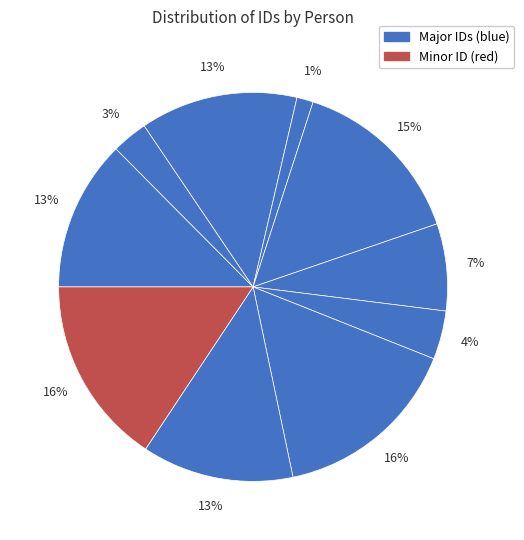

How many slices are in this pie chart?

10